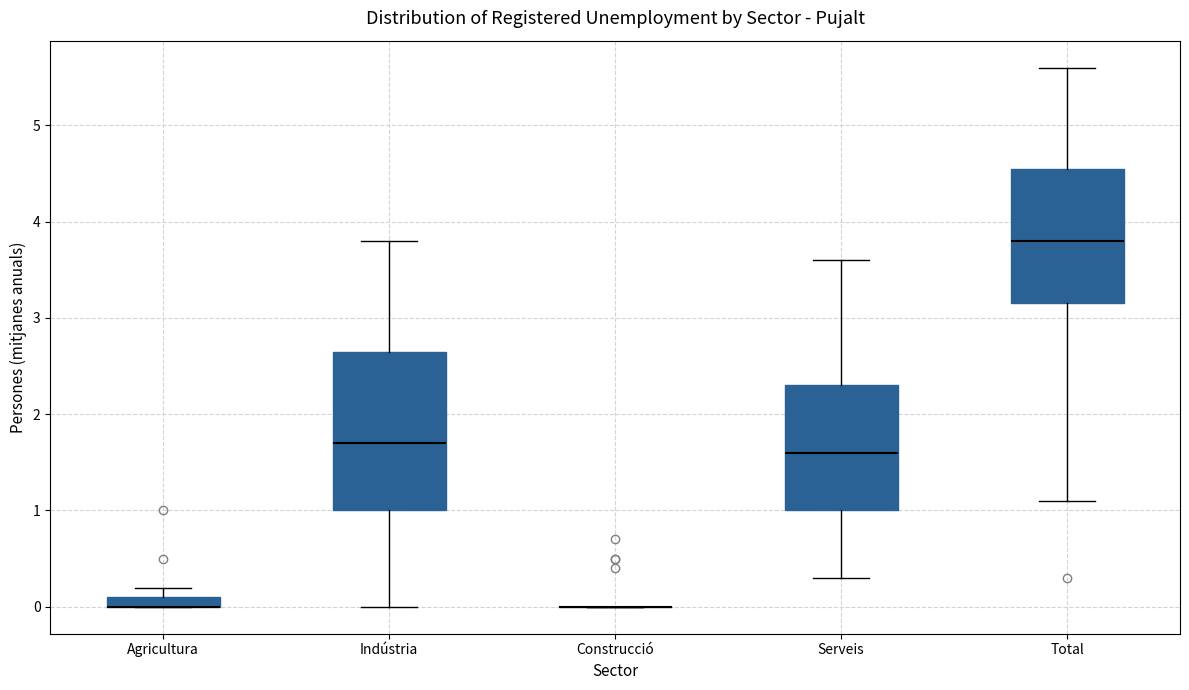

Where does the upper whisker of the box for Serveis end on the y-axis? The values are not printed on the chart, so give them approximately, as read against the axis.

3.6